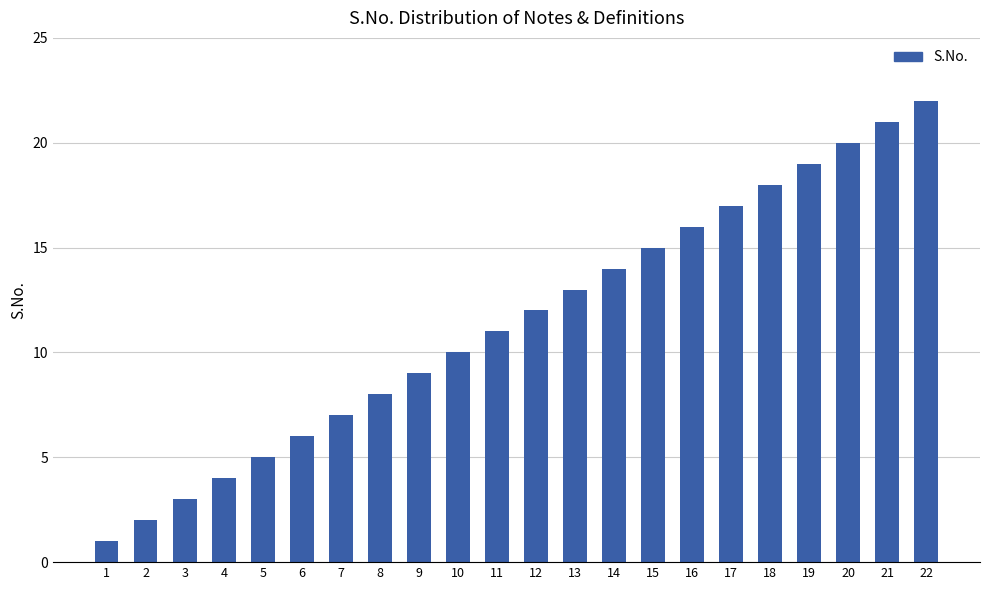

The value at 10 is 4. True or false?

False